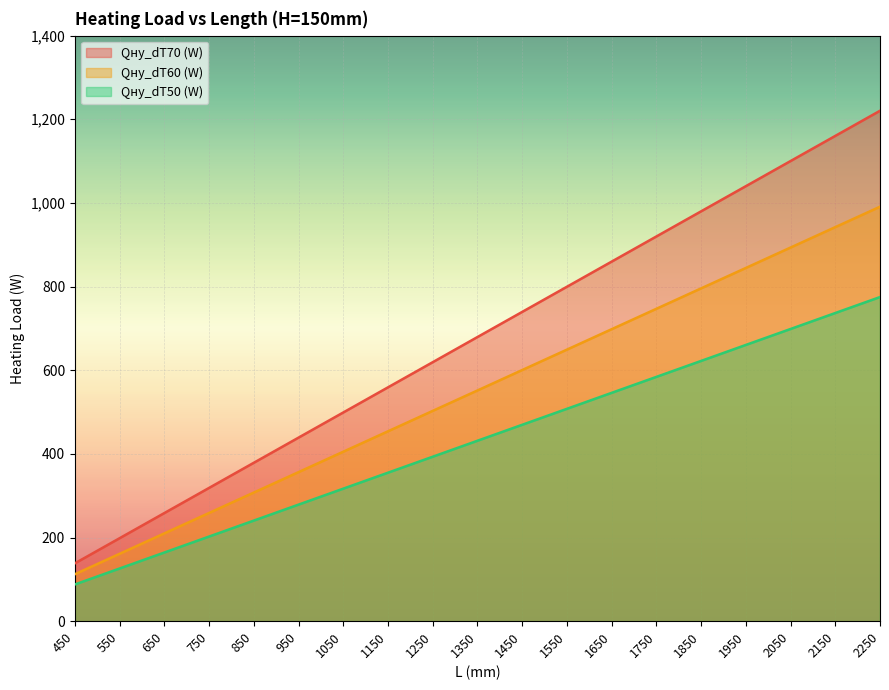

How many lines are shown in the chart?

3